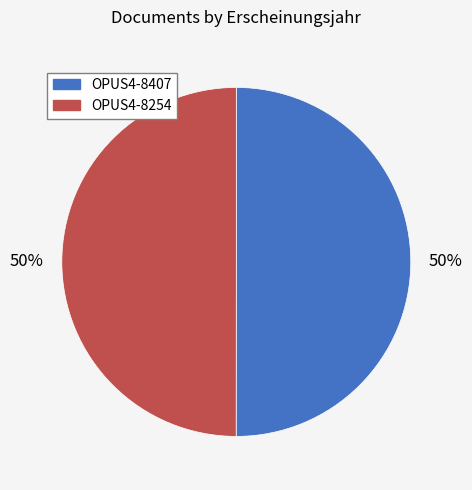

To the nearest percent, what percentage of the pie is OPUS4-8254?

50%